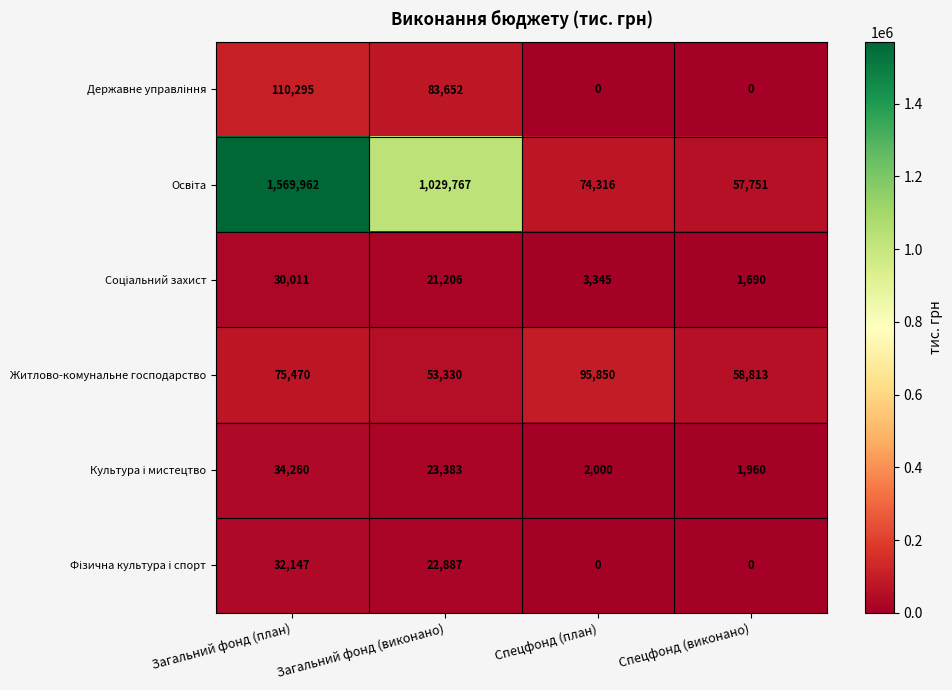

What is the difference between the Житлово-комунальне господарство values at Спецфонд (виконано) and Спецфонд (план)?

37037